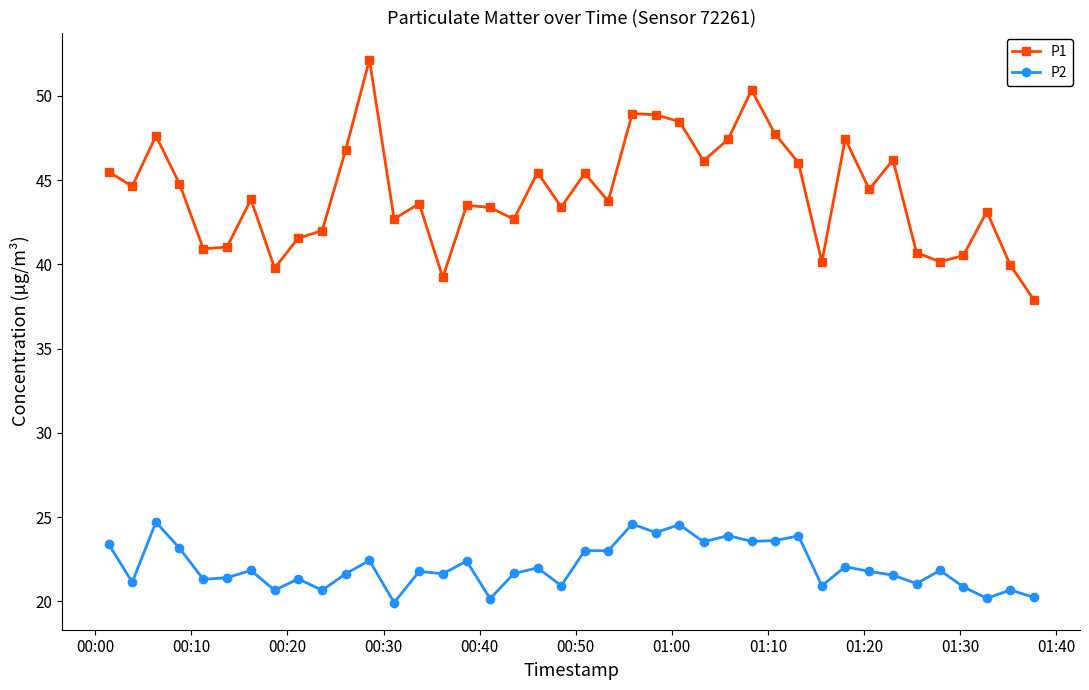

True or false: P2 and P1 intersect in this chart.

False